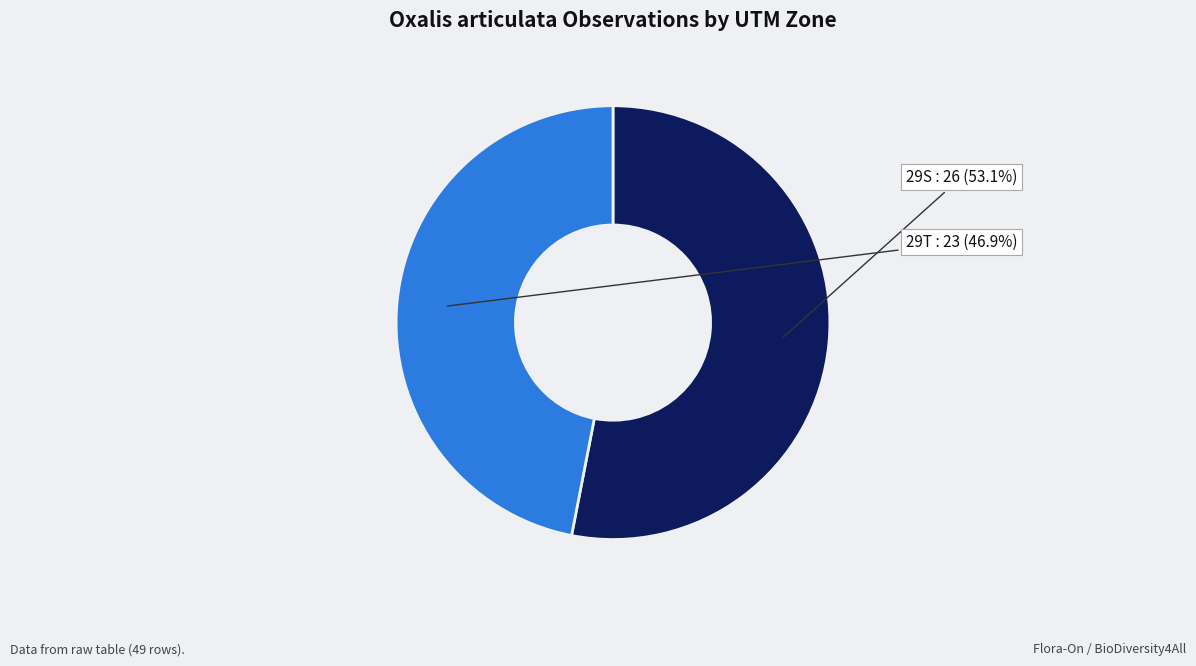

True or false: 29S accounts for 53% of the total.

True